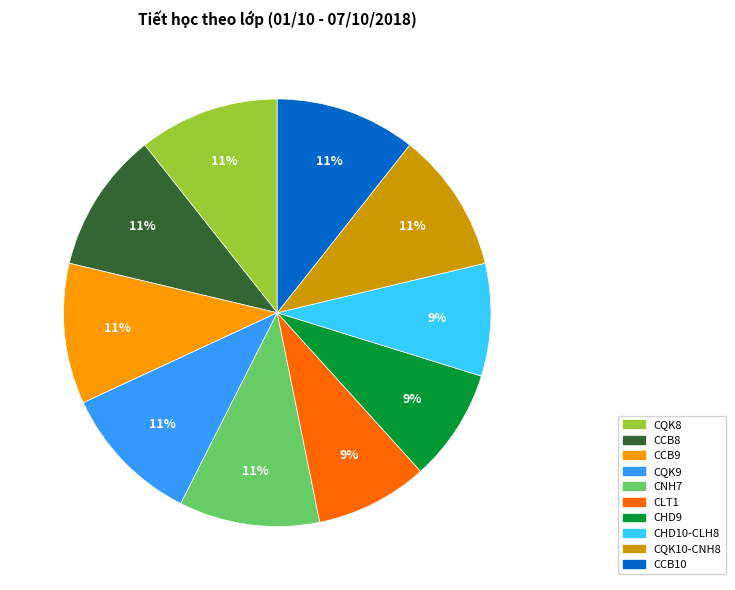

How many slices are in this pie chart?

10